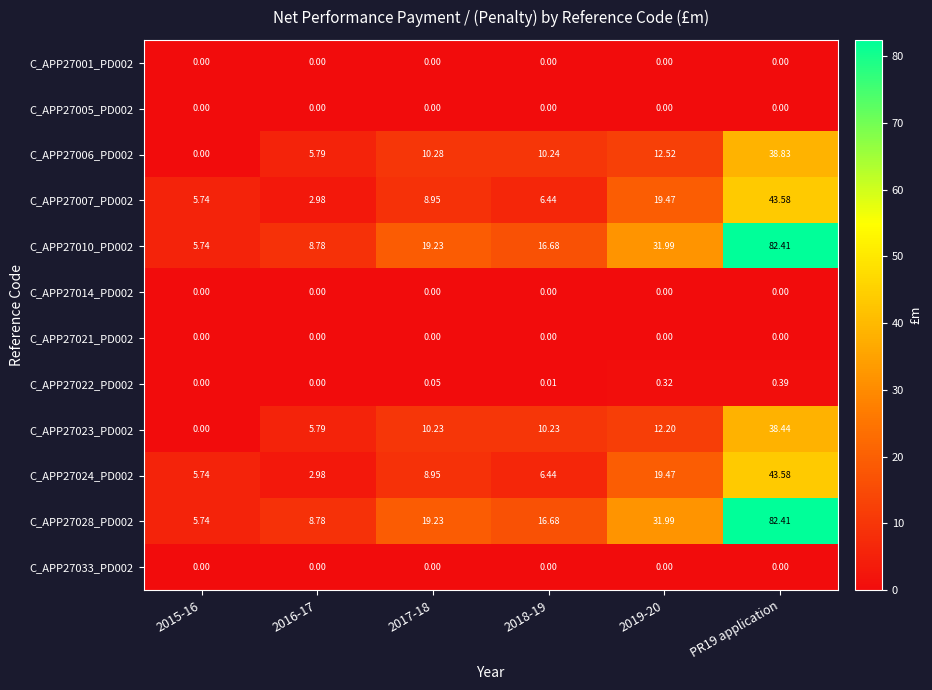

How many data points in C_APP27010_PD002 are less than 19?

3